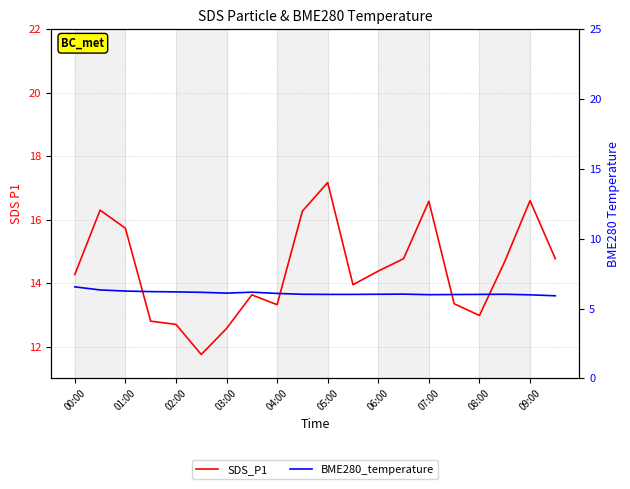

How many categories are shown in the chart?

20